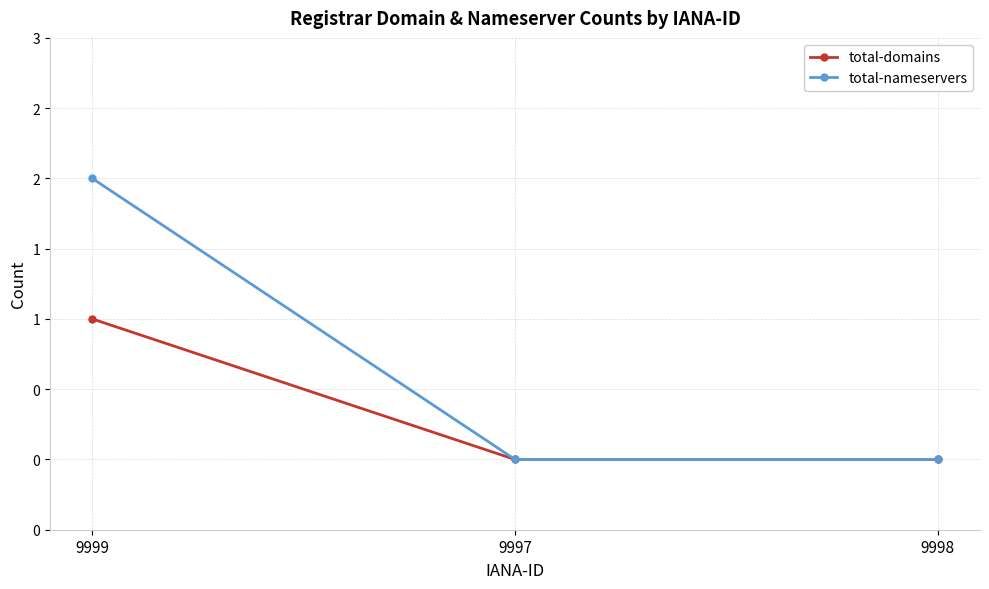

What are all the series names shown in the legend?

total-domains, total-nameservers